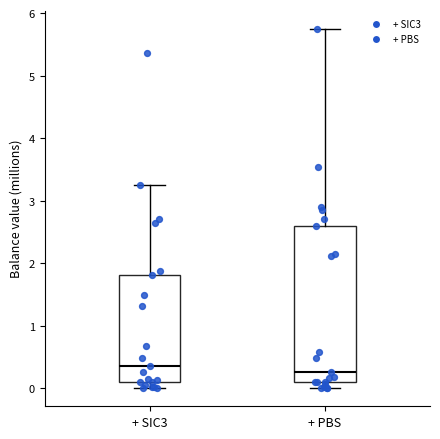

Reading left to right, read every box against the y-axis: the position of its median line, the range the box covers, and the ends of its whiskers. The values are not printed on the chart, so give them approximately, as read against the axis.

+ SIC3: median 0.4, box 0.1 to 1.8, whiskers 0.0 to 3.3
+ PBS: median 0.3, box 0.1 to 2.6, whiskers 0.0 to 5.8